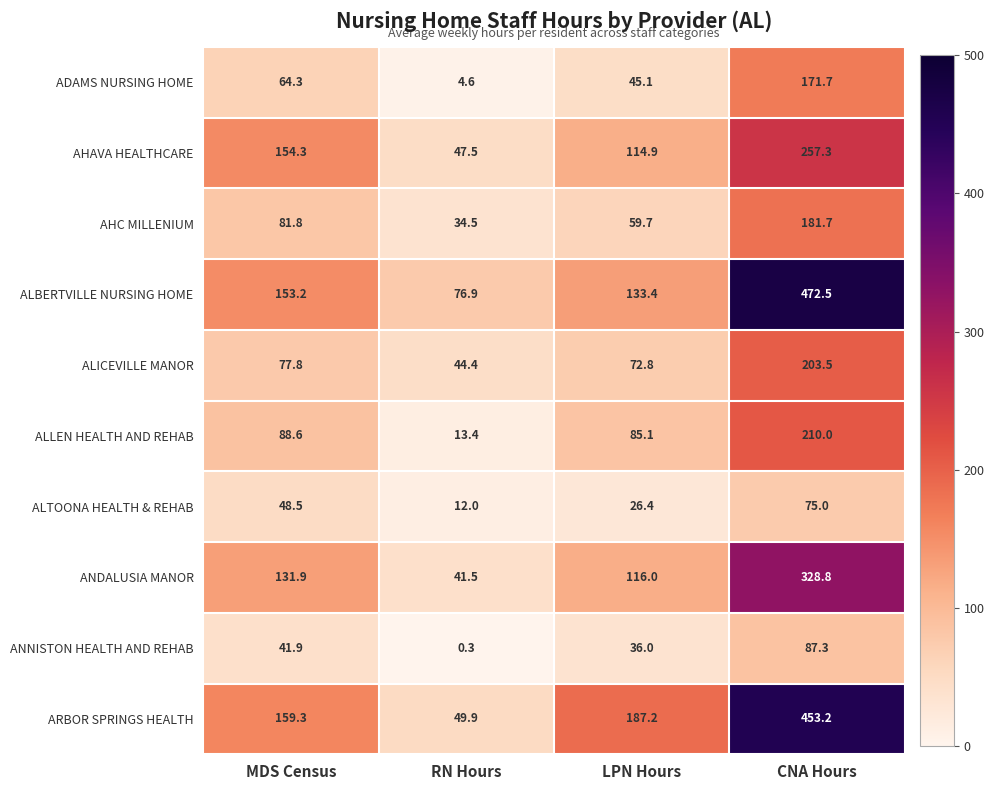

Read the ANNISTON HEALTH AND REHAB value at CNA Hours.

87.3